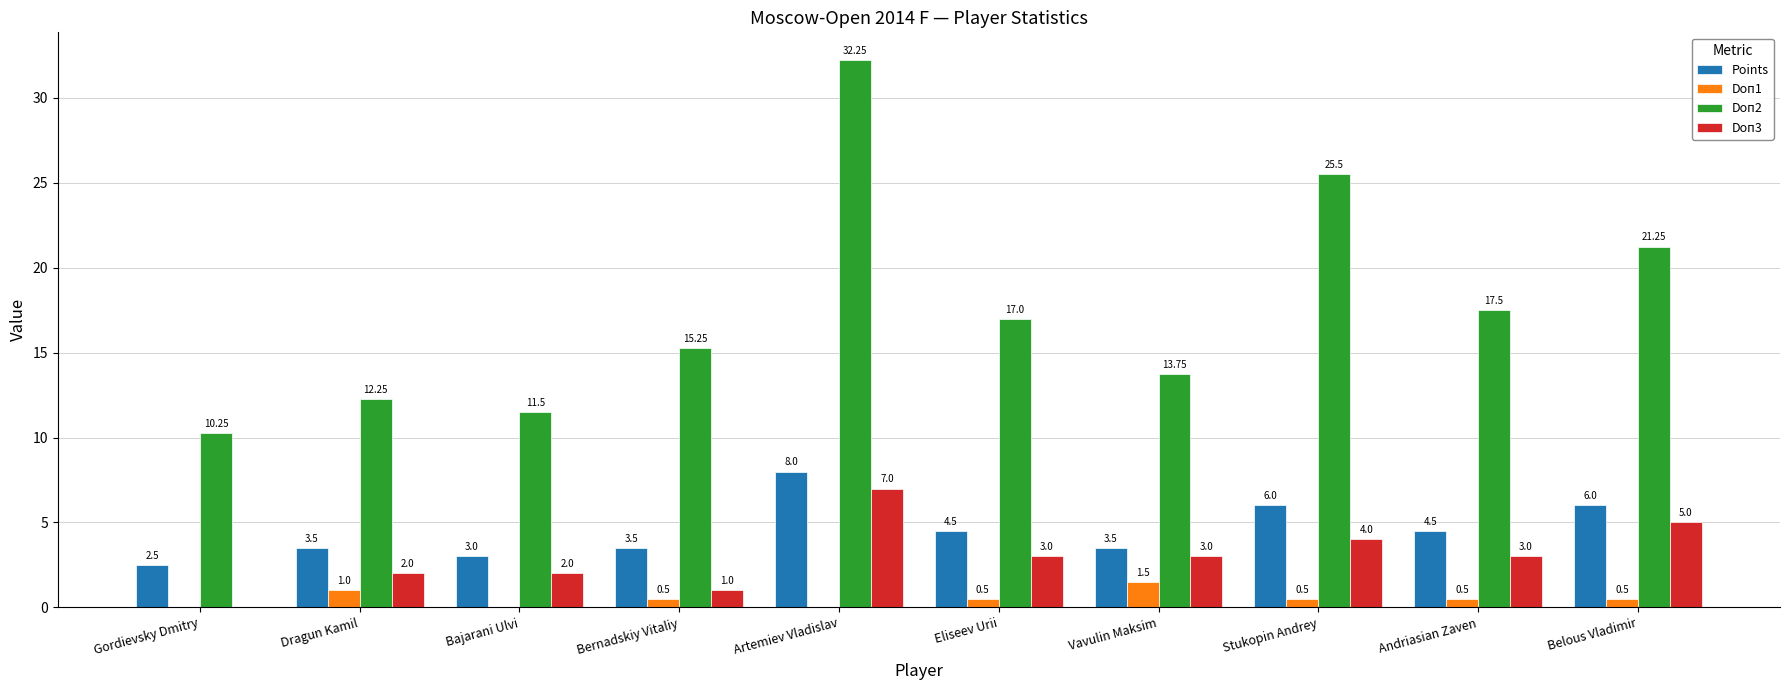

At which category is the sum across all series the highest?

Artemiev Vladislav